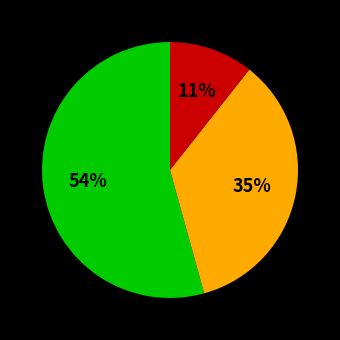

Does any single category account for the majority?

Yes